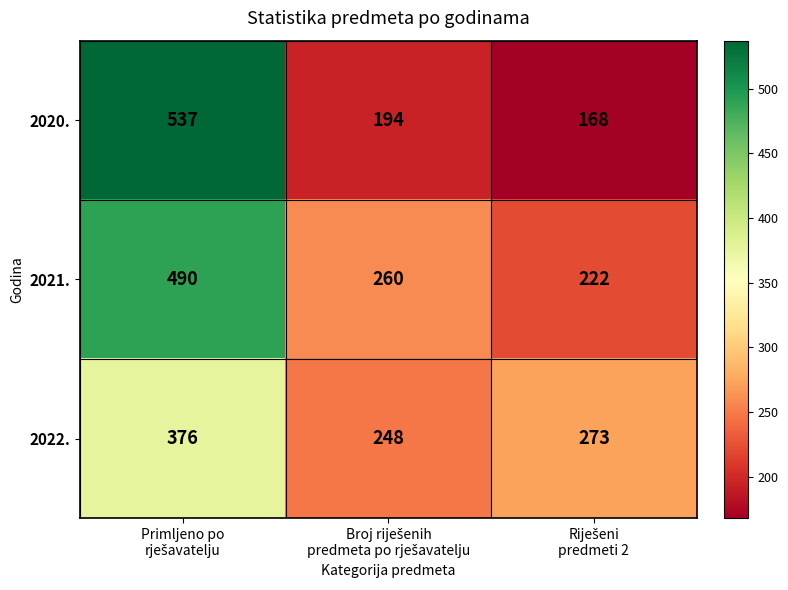

Reading left to right, what are all the values shown in this chart?

2020.: 537	194	168
2021.: 490	260	222
2022.: 376	248	273